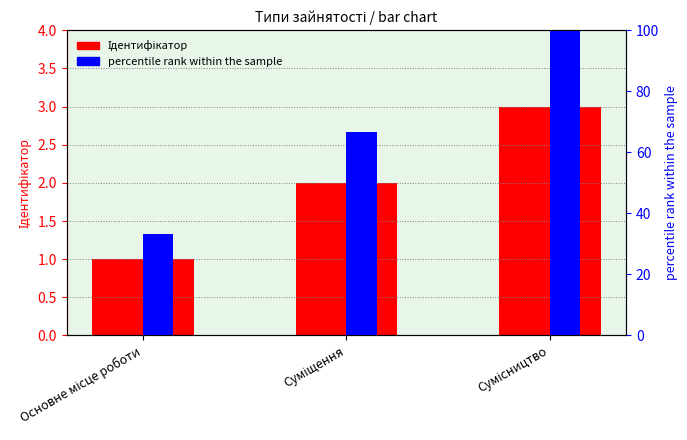

What are all the series names shown in the legend?

Ідентифікатор, percentile rank within the sample